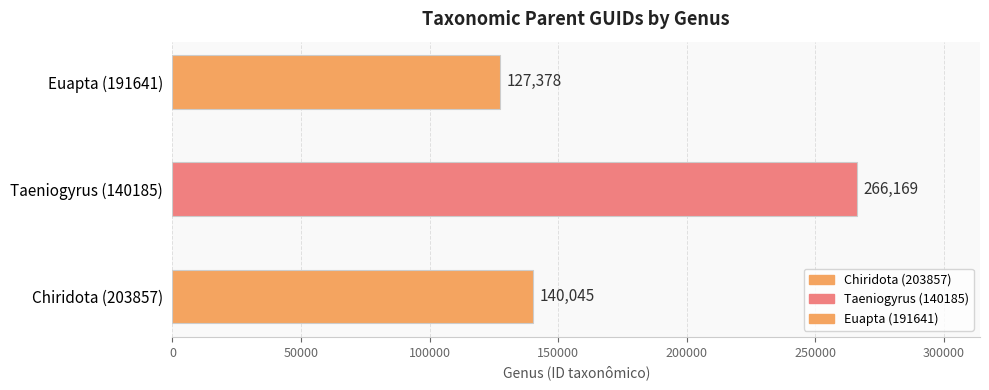

What is the value of the 3rd bar from the left?

127378